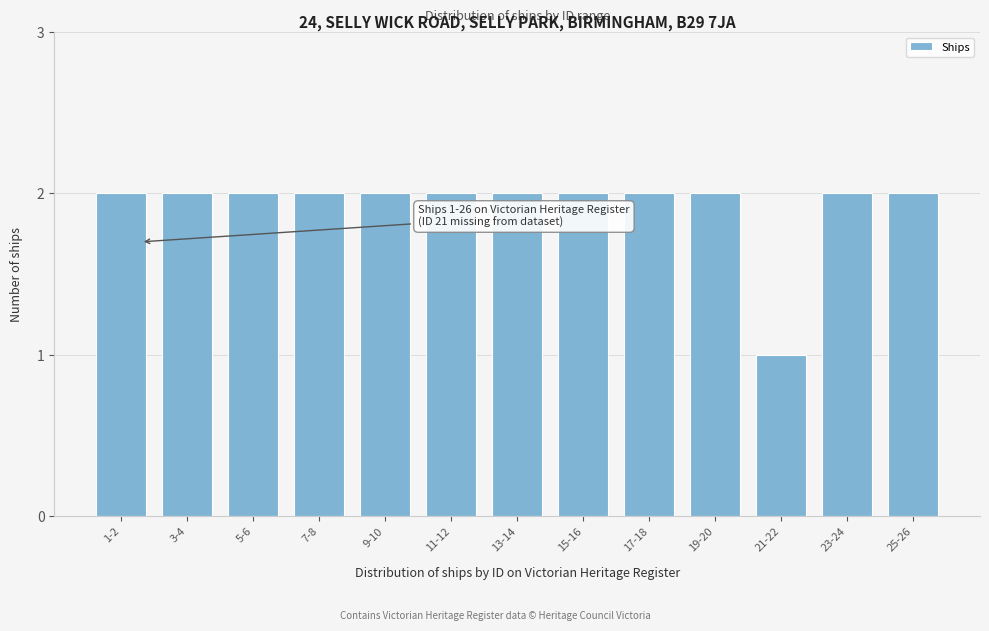

Reading left to right, what are all the values shown in this chart?

2	2	2	2	2	2	2	2	2	2	1	2	2